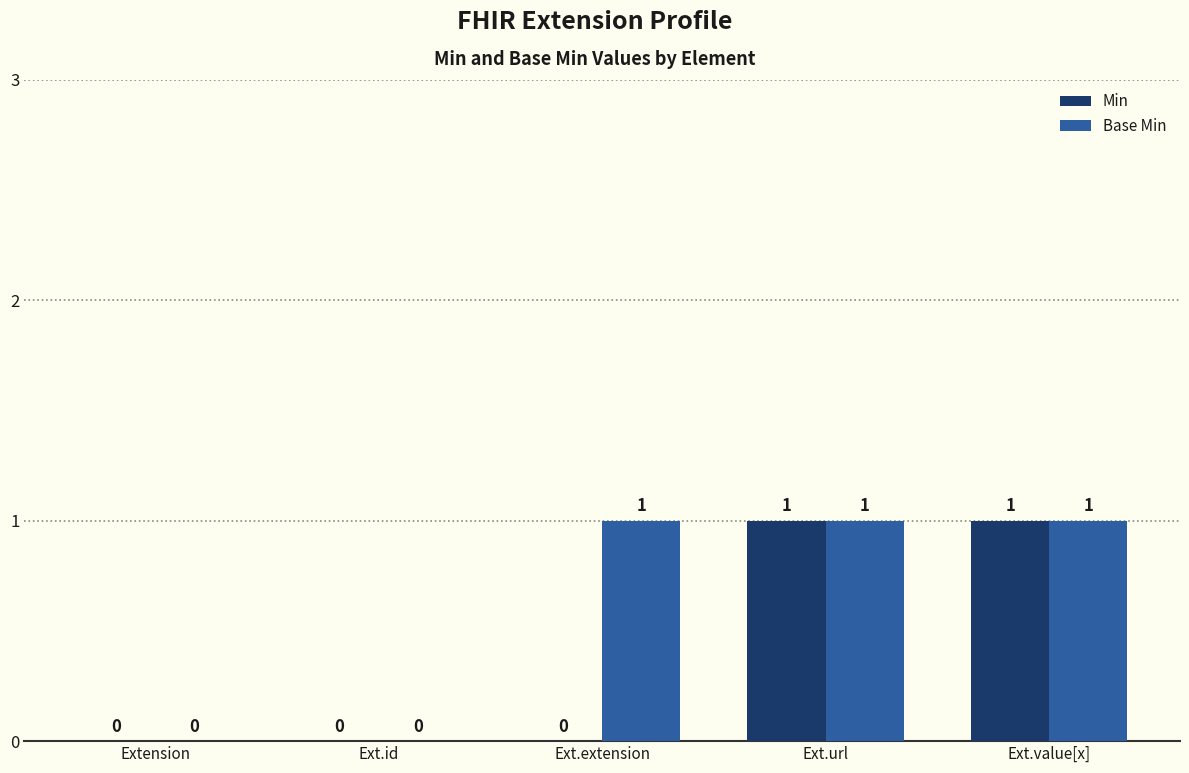

The value of Min at Ext.url is 2. True or false?

False